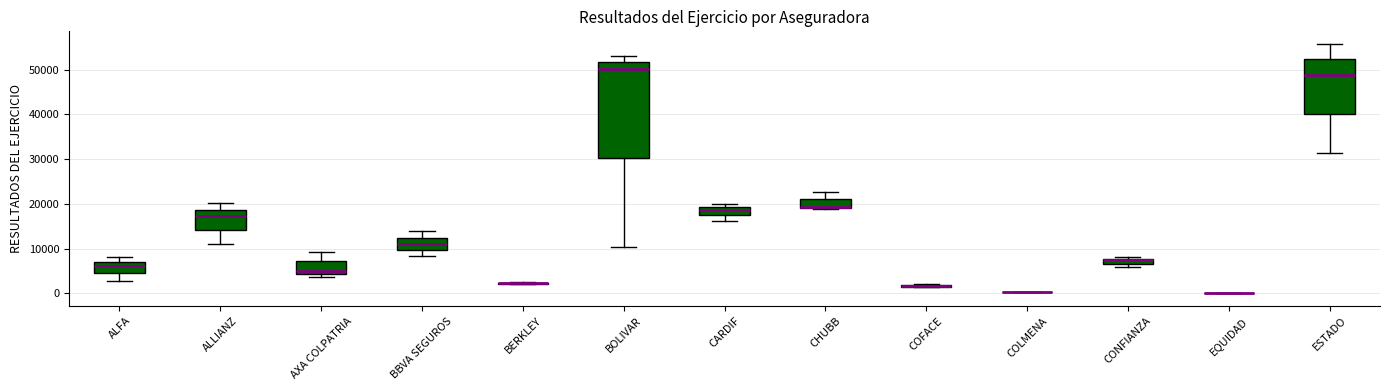

Where does the median line of the box for BOLIVAR sit on the y-axis? The values are not printed on the chart, so give them approximately, as read against the axis.

50000